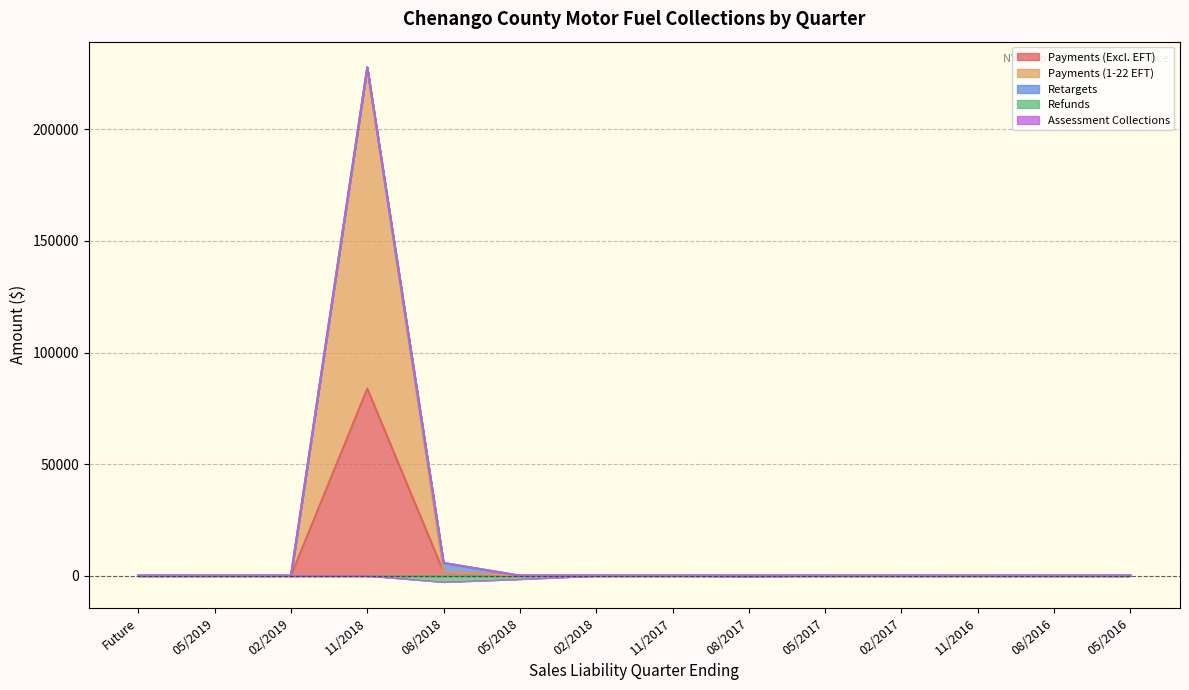

Which has a higher value, 05/31/2017 or Future?

05/31/2017